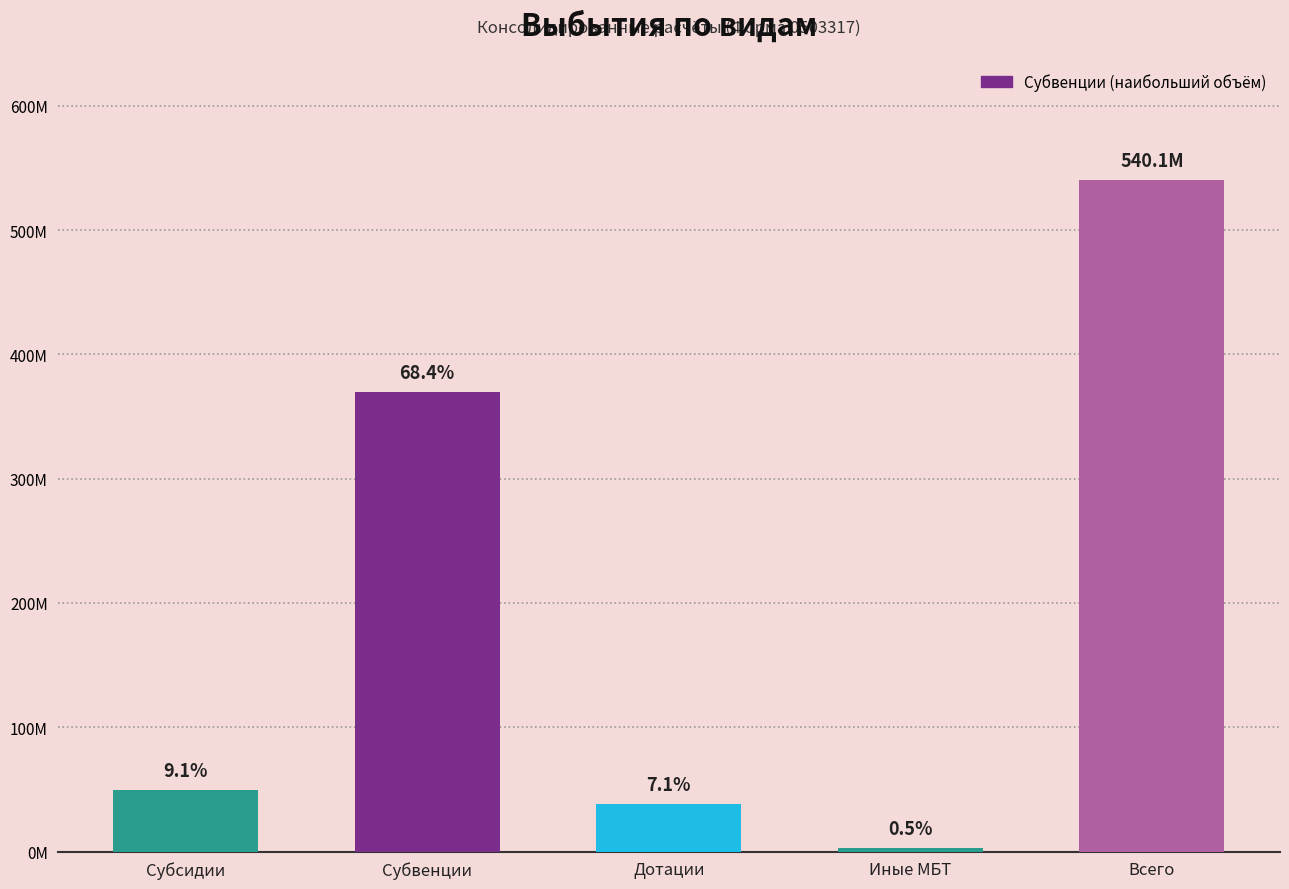

Does the chart contain any negative values?

No